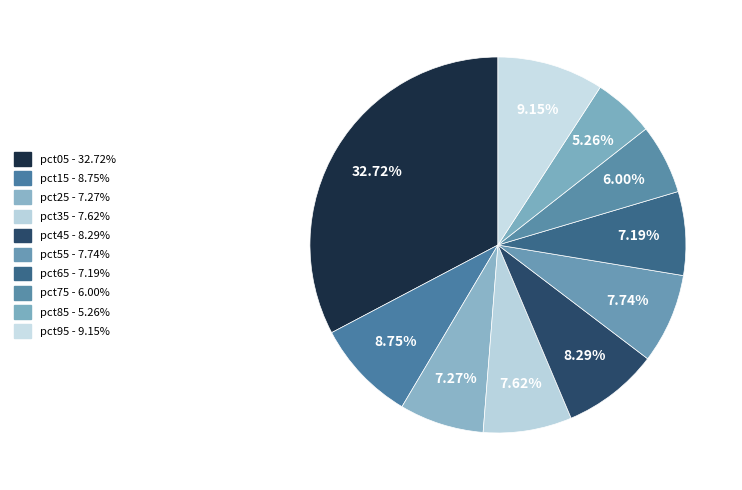

How many slices are in this pie chart?

10